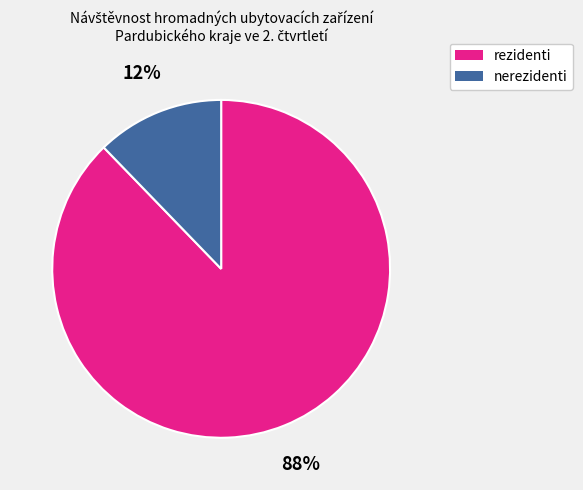

Does any single category account for the majority?

Yes